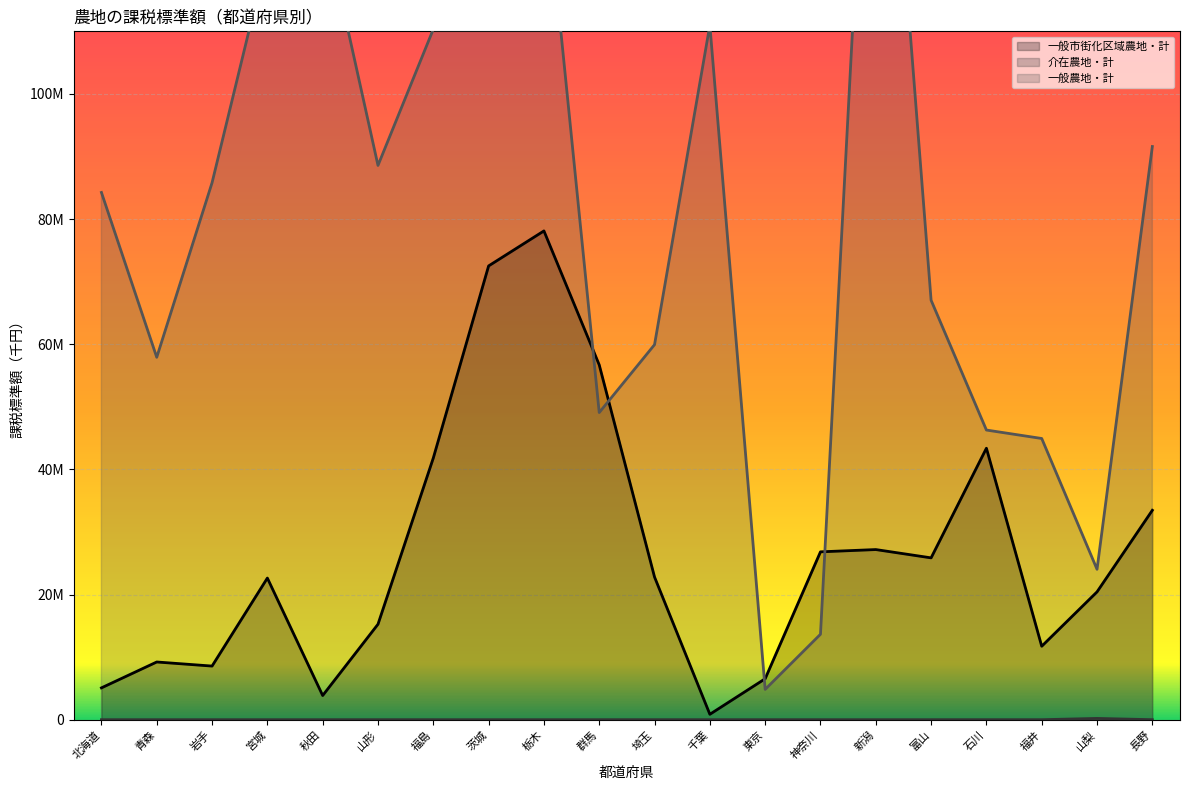

True or false: 介在農地・計 has a value of 0 at 富山.

True